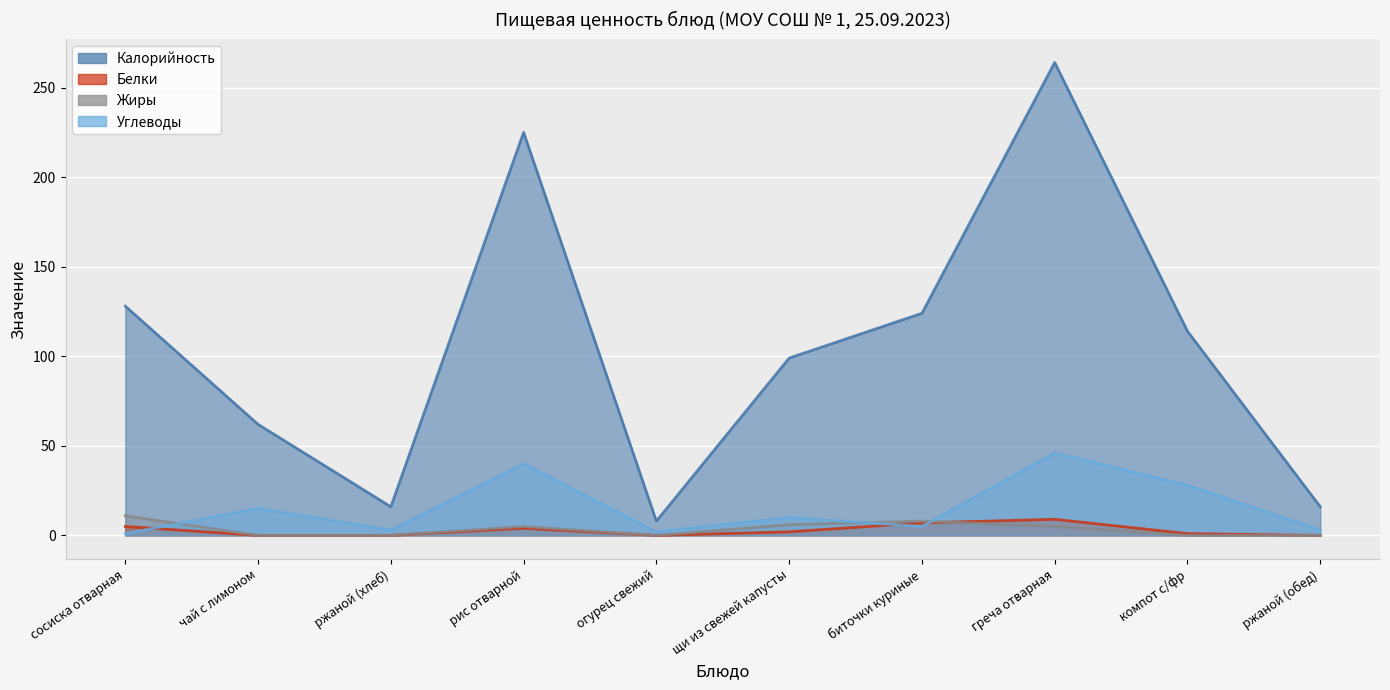

How many distinct data groups are displayed?

4